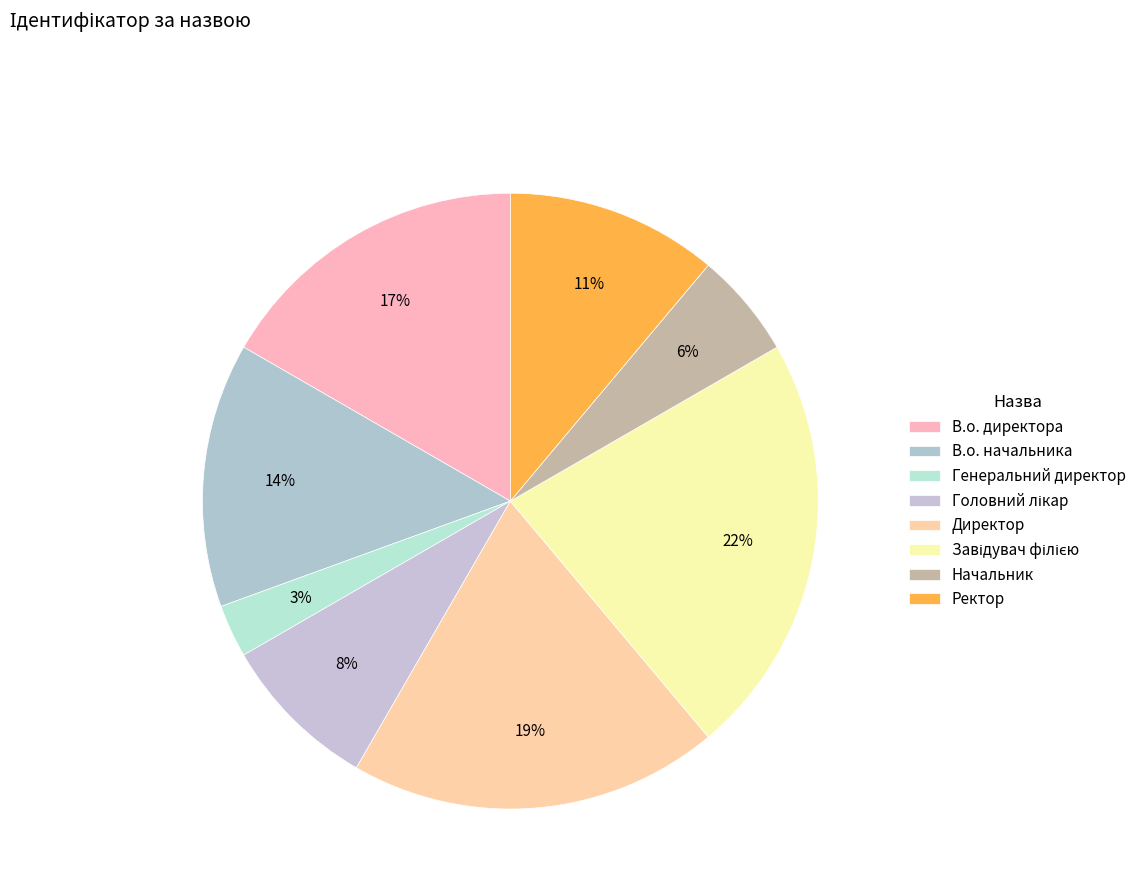

To the nearest percent, what portion does Начальник represent?

6%